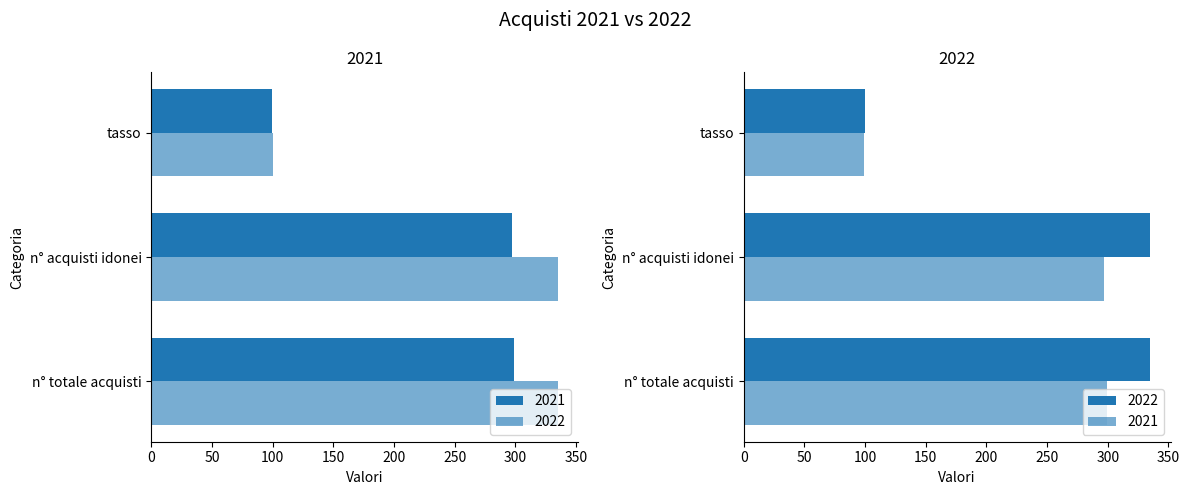

List the series in order of their overall mean, lowest first.

2021, 2022